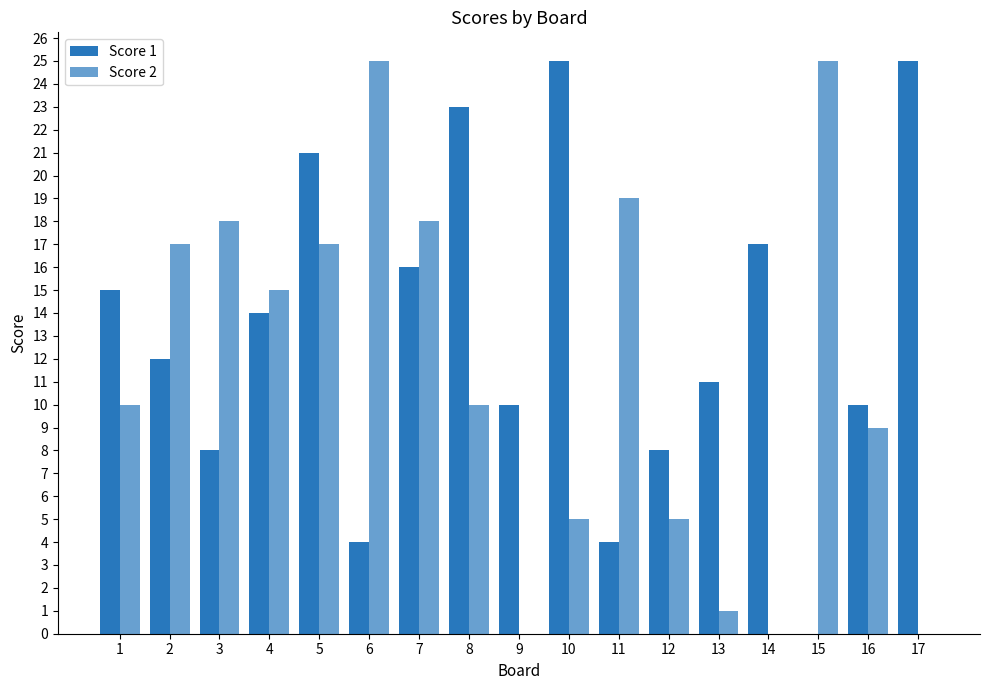

Reading left to right, extract all data points from this chart.

Score 1: 15	12	8	14	21	4	16	23	10	25	4	8	11	17	0	10	25
Score 2: 10	17	18	15	17	25	18	10	0	5	19	5	1	0	25	9	0